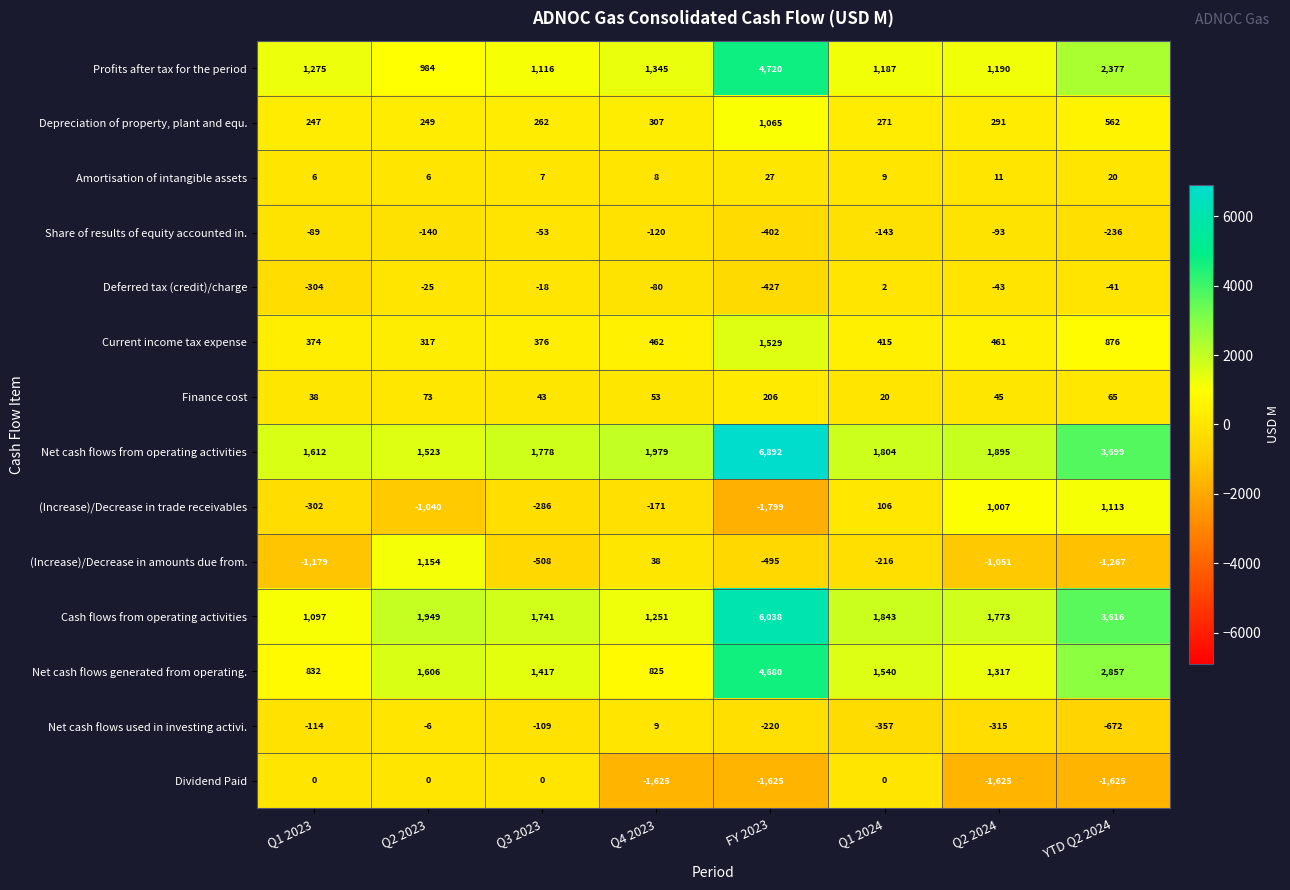

What is the total value across all series at Q3 2023?

5763.6